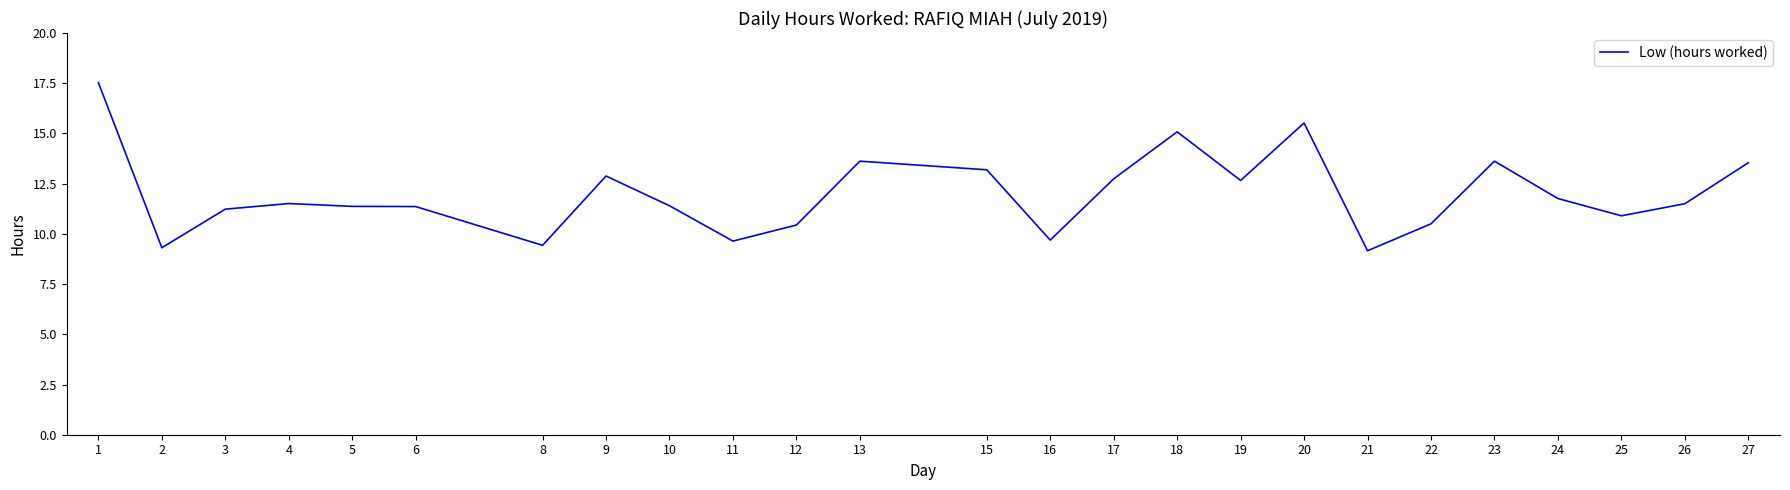

Is it true that the value at 17 is 18.5?

False